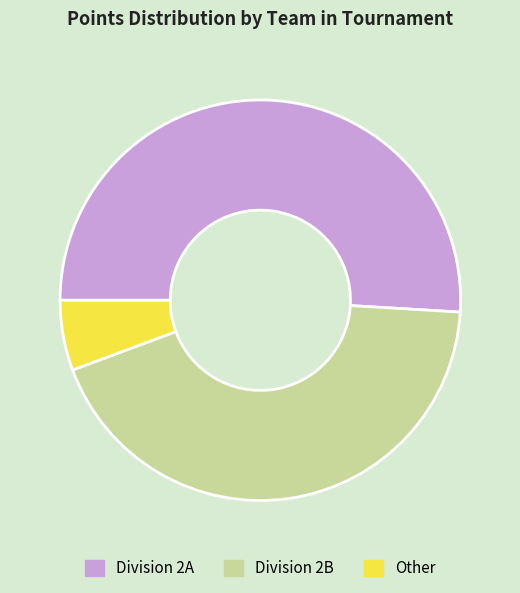

Which has a higher value, Division 2B or Division 2A?

Division 2A